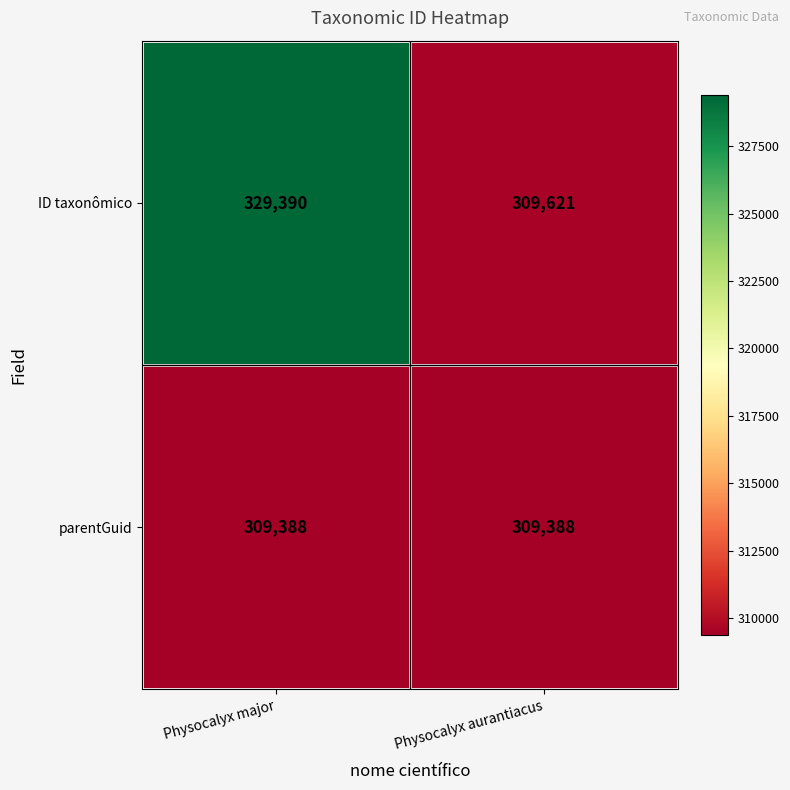

What is the total value across all series at Physocalyx major?

638778